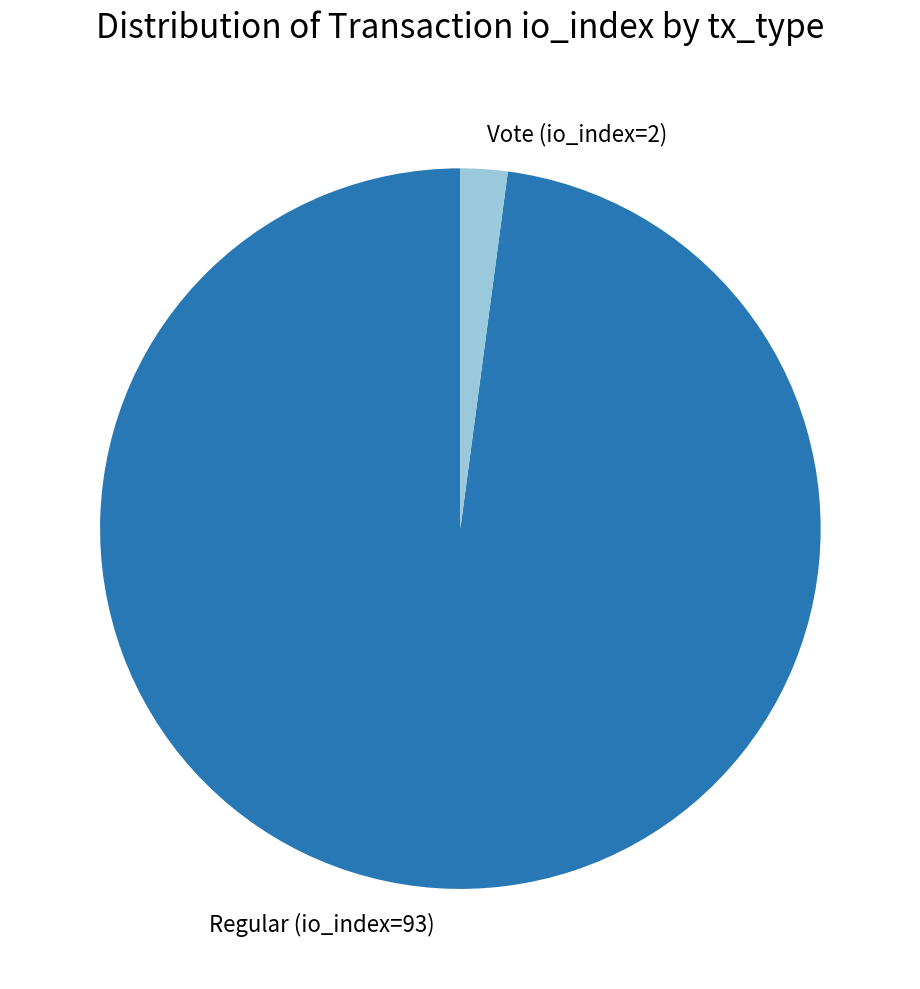

Count the number of slices in the pie.

2